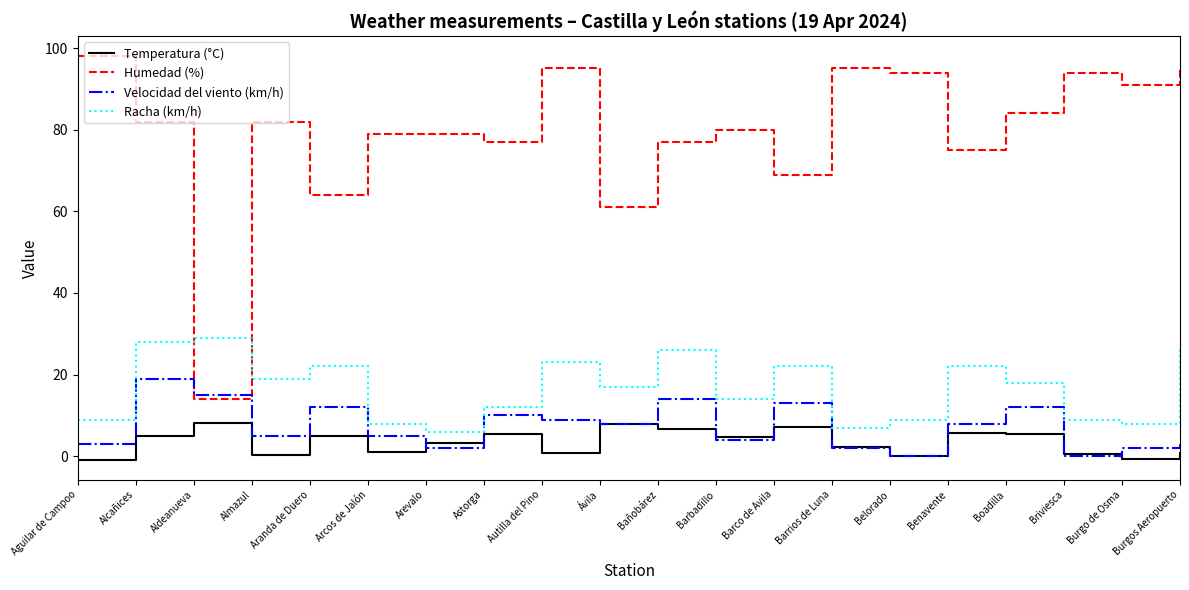

True or false: Humedad (%) and Temperatura (°C) intersect in this chart.

False